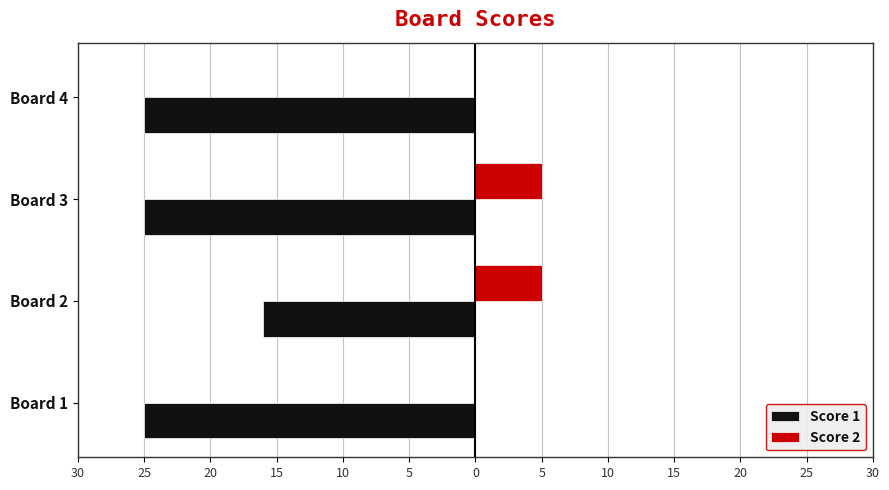

What is the highest value of the Score 2 series?

5